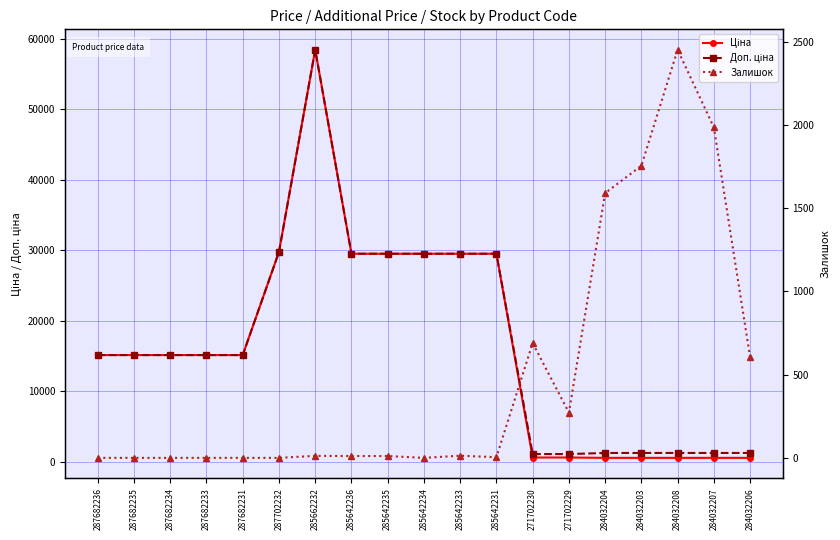

What is the value of the Доп. ціна point at the 14th from the left?

1081.7